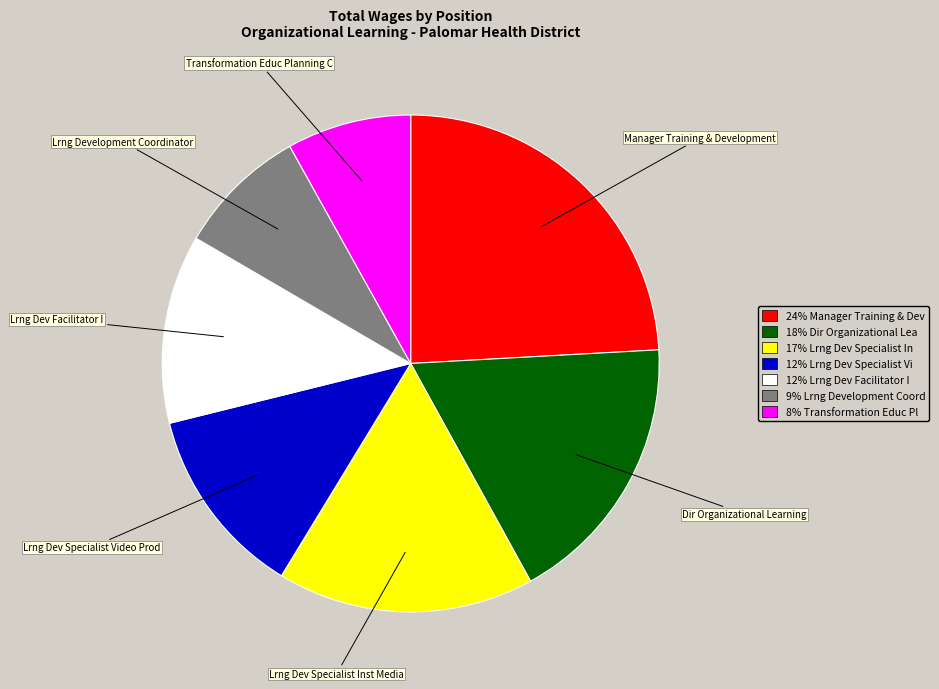

Does 18% Dir Organizational Lea account for over 50% of the chart?

No